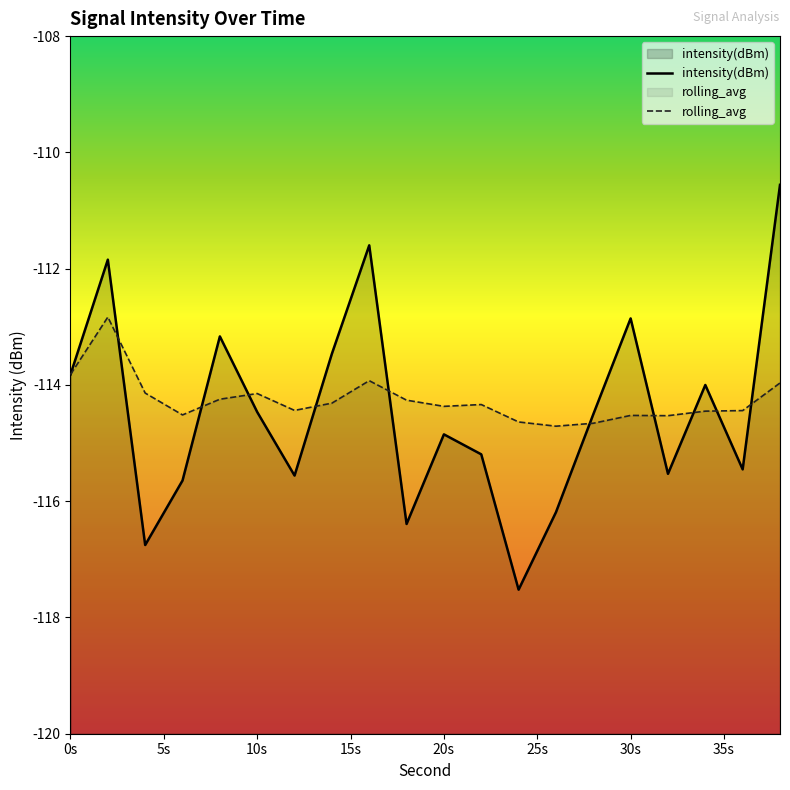

At 30s, list the series in order from smallest to largest.

rolling_avg, intensity(dBm)